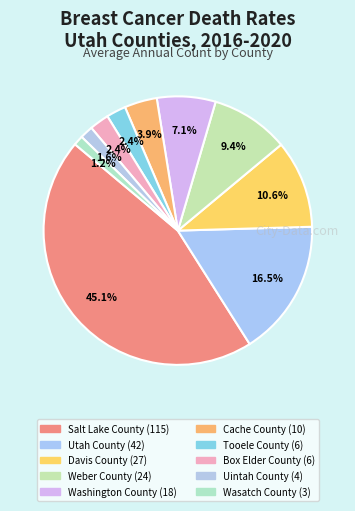

Rank the categories by value from lowest to highest.

Wasatch County, Uintah County, Tooele County, Box Elder County, Cache County, Washington County, Weber County, Davis County, Utah County, Salt Lake County